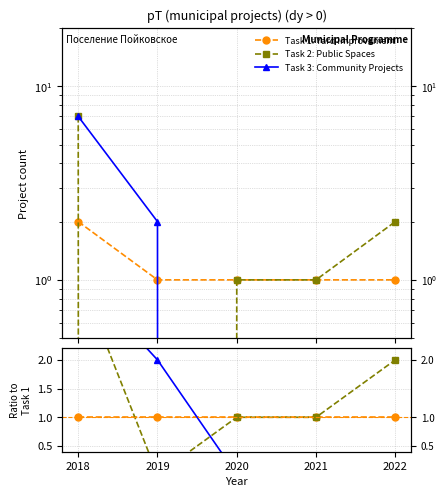

How many distinct data groups are displayed?

3